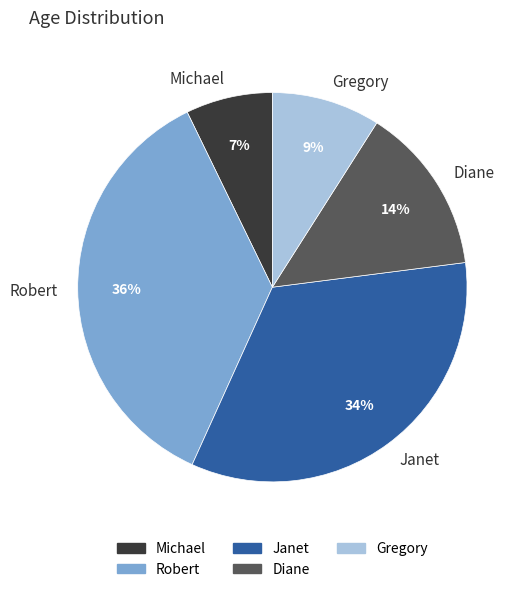

To the nearest percent, what is the combined percentage of Robert and Michael?

43%